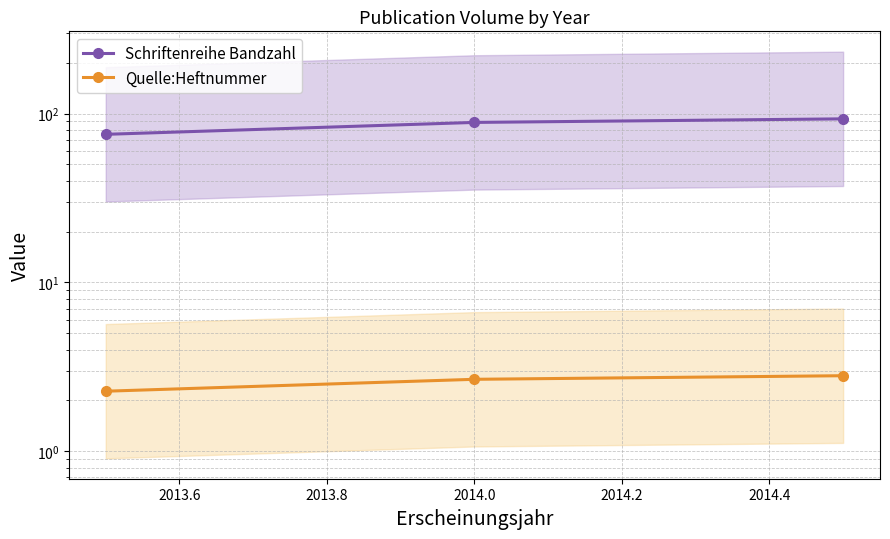

What are all the series names shown in the legend?

Schriftenreihe Bandzahl, Quelle:Heftnummer